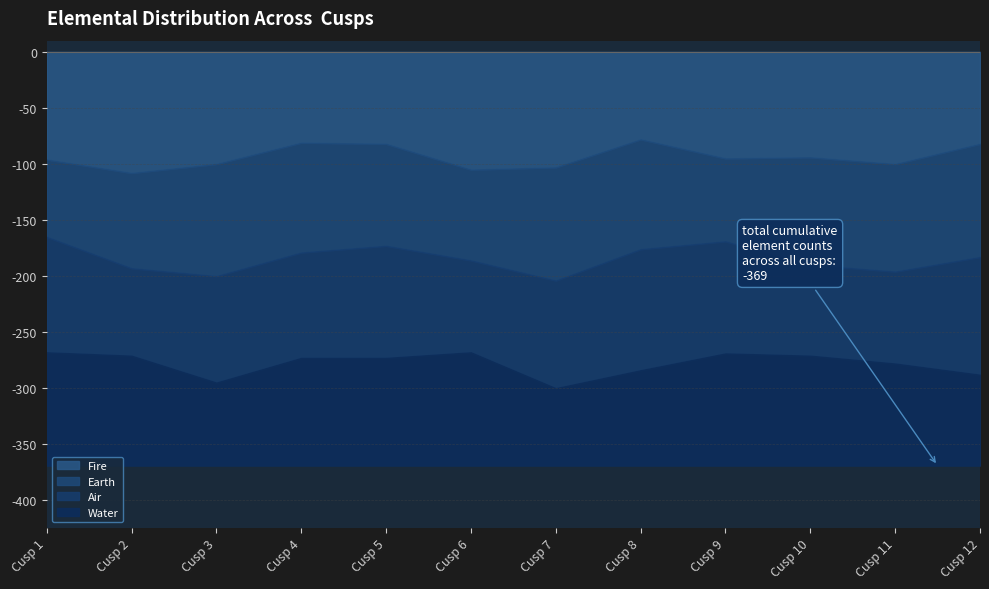

How many distinct data groups are displayed?

4